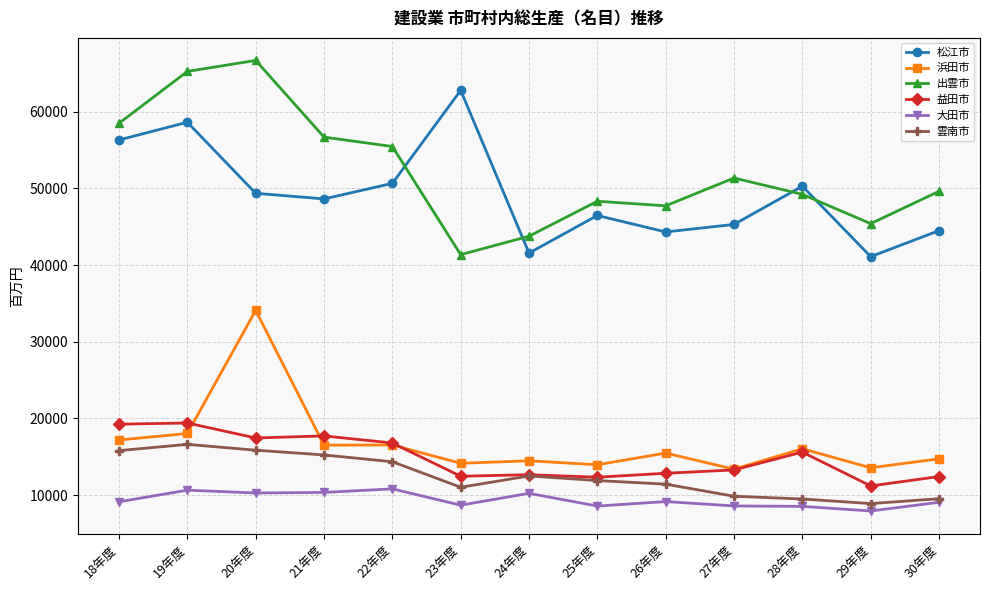

How many lines are shown in the chart?

6